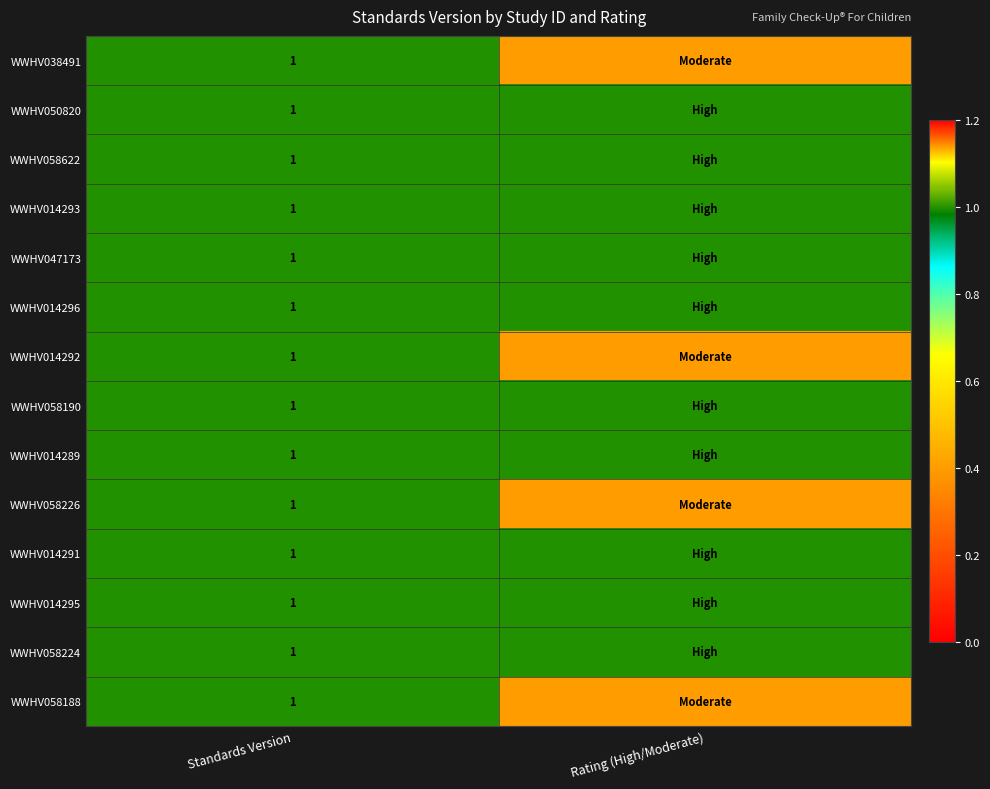

What is the total value across all series at Standards Version?

14.0